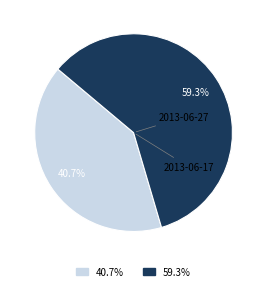

What is the change in value from 2013-06-27 to 2013-06-17?

+2341